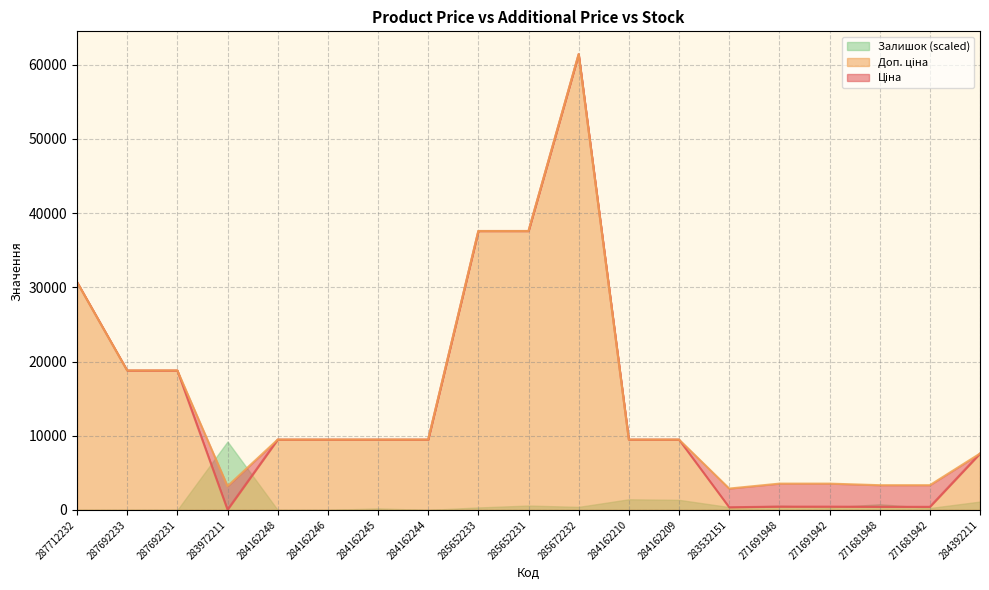

Where is Доп. ціна nearest to the value 32156?

287712232